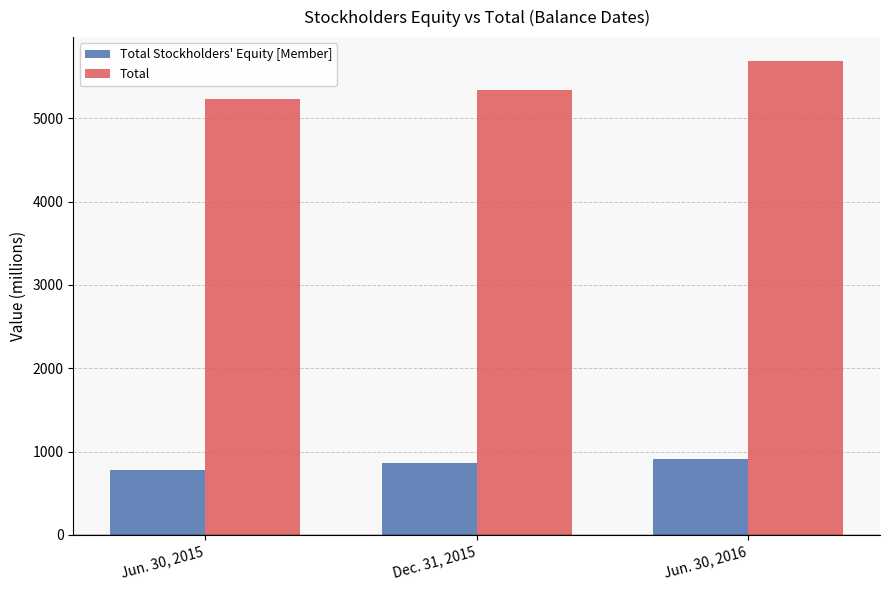

At which label is Total closest to 5463?

Dec. 31, 2015